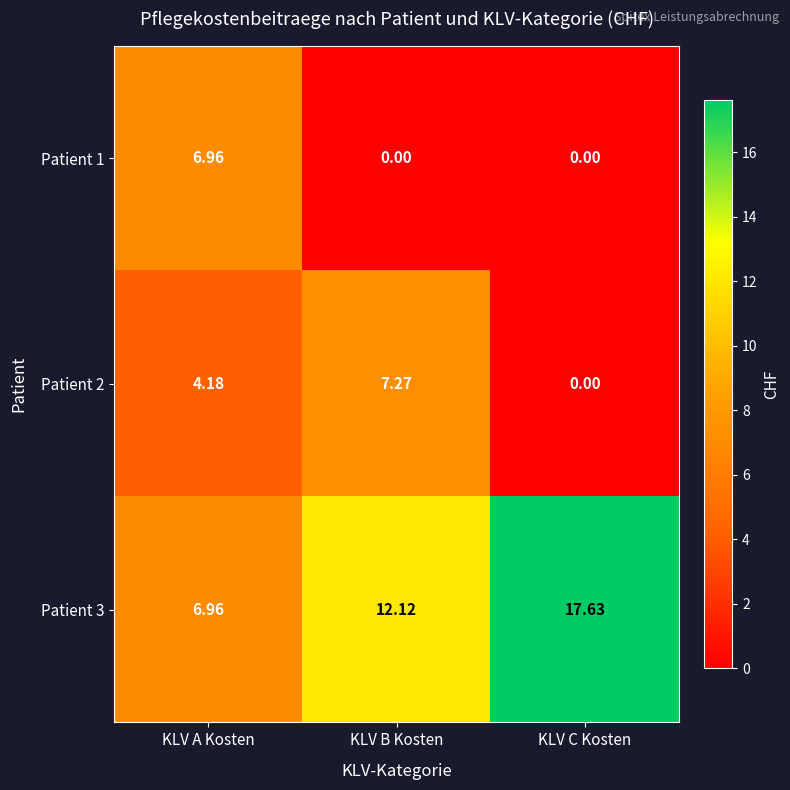

Rank the categories by Patient 2 value from highest to lowest.

KLV B Kosten, KLV A Kosten, KLV C Kosten